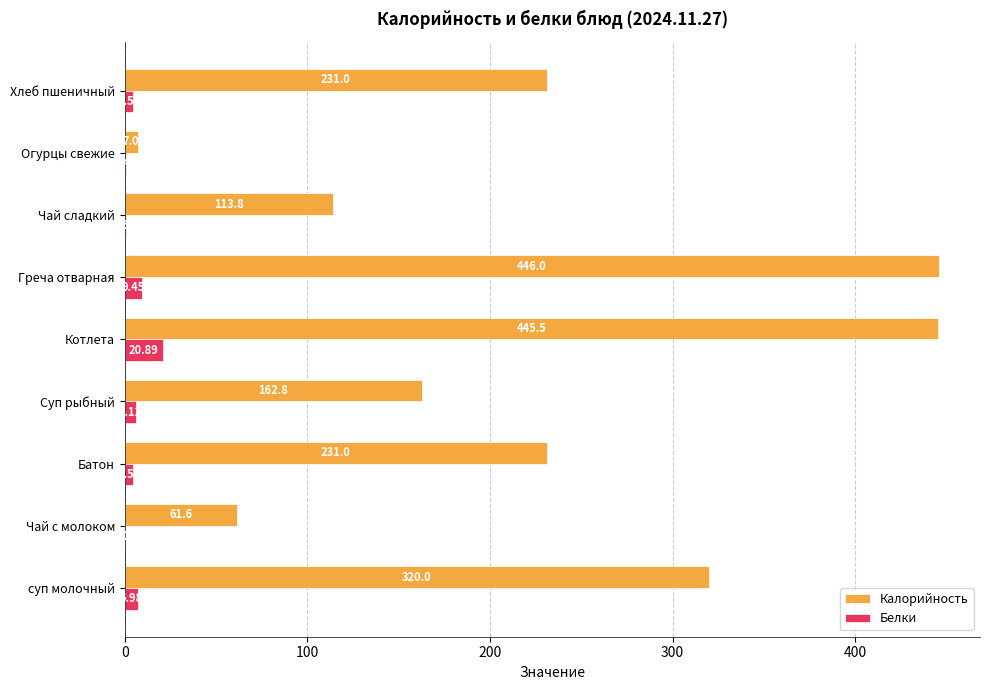

Which series has the largest total across all categories?

Калорийность